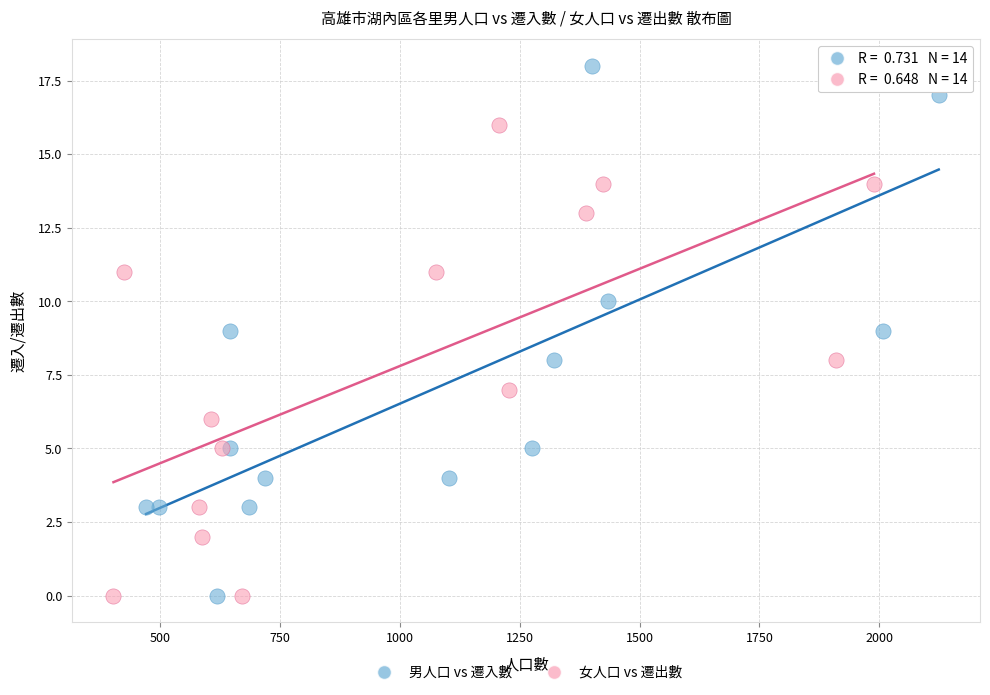

What are all the series names shown in the legend?

男人口 vs 遷入數, 女人口 vs 遷出數